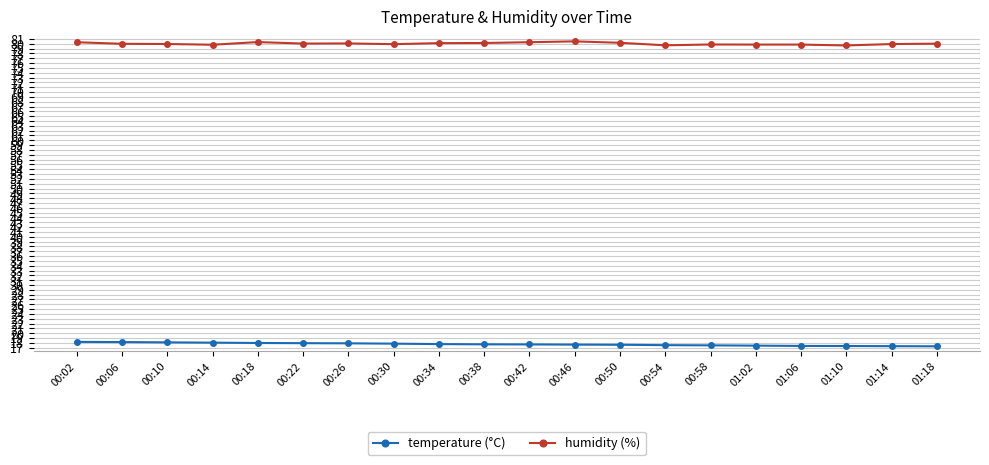

What is the difference between the humidity (%) values at 00:14 and 01:14?

0.1